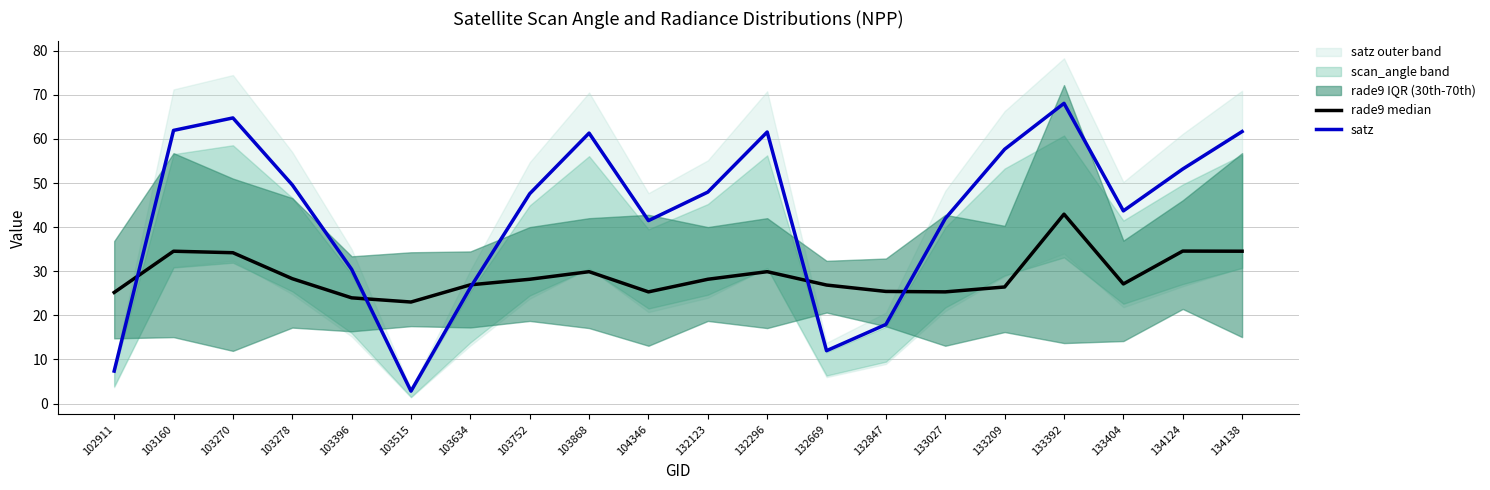

How many interior local peaks does the rade9 median series have?

5